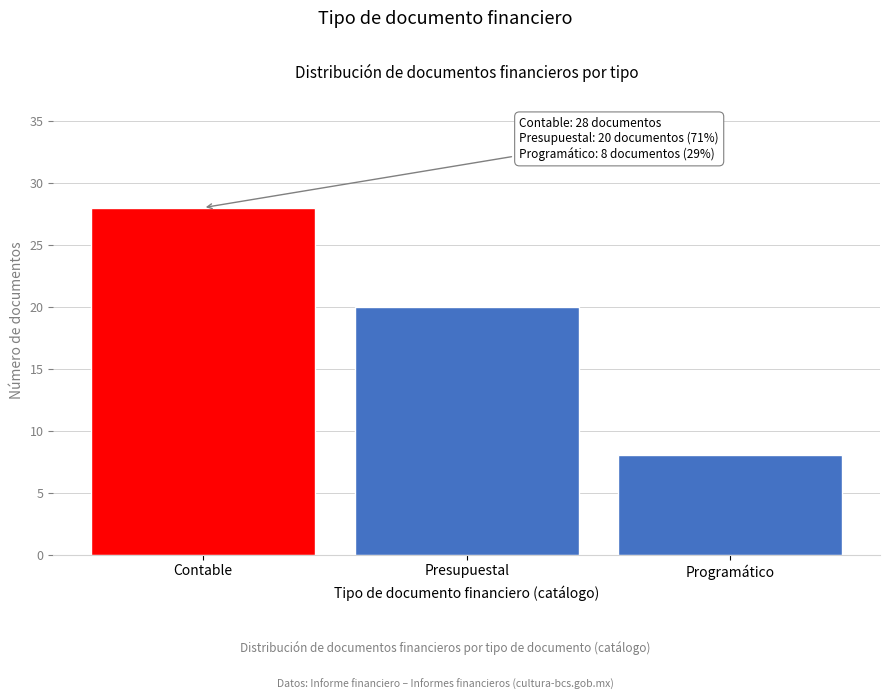

Reading left to right, what are all the values shown in this chart?

28	20	8